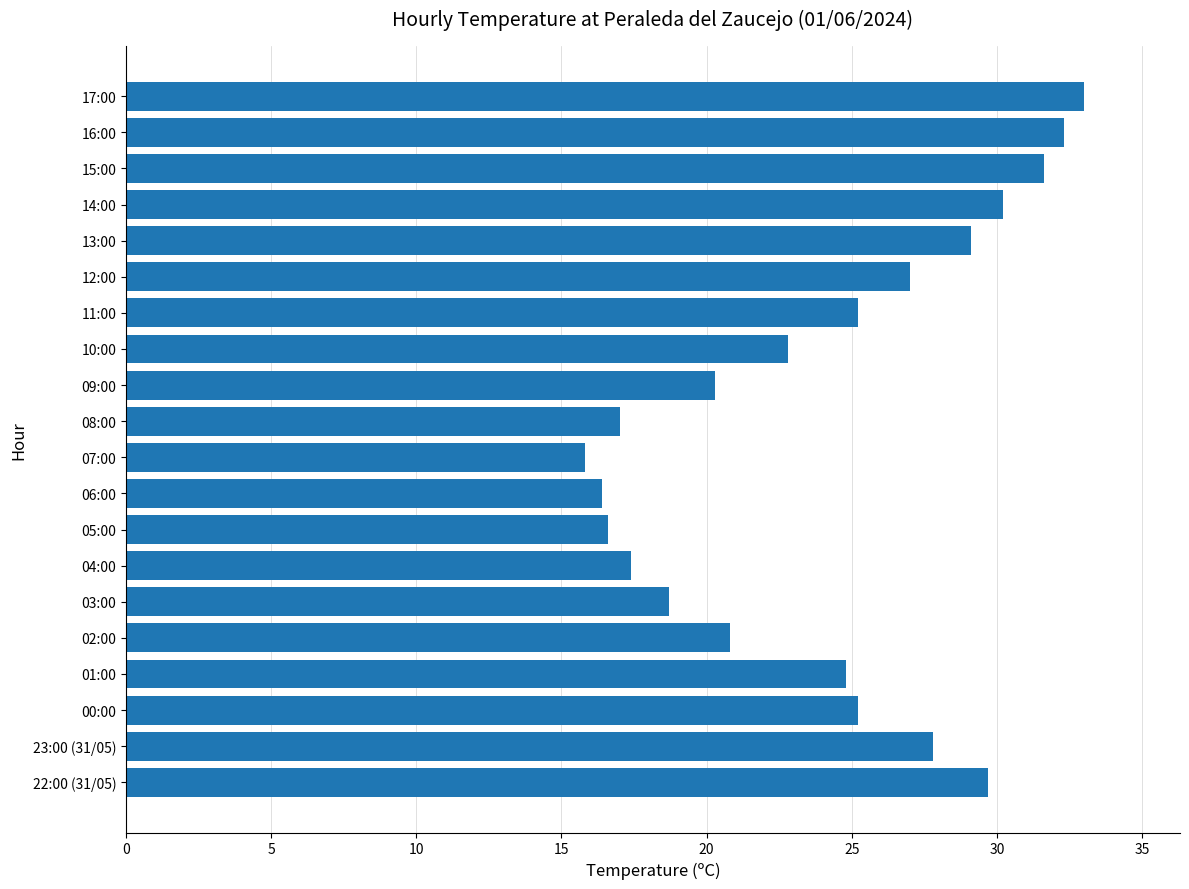

Reading bottom to top, what are all the values shown in this chart?

29.7	27.8	25.2	24.8	20.8	18.7	17.4	16.6	16.4	15.8	17.0	20.3	22.8	25.2	27.0	29.1	30.2	31.6	32.3	33.0